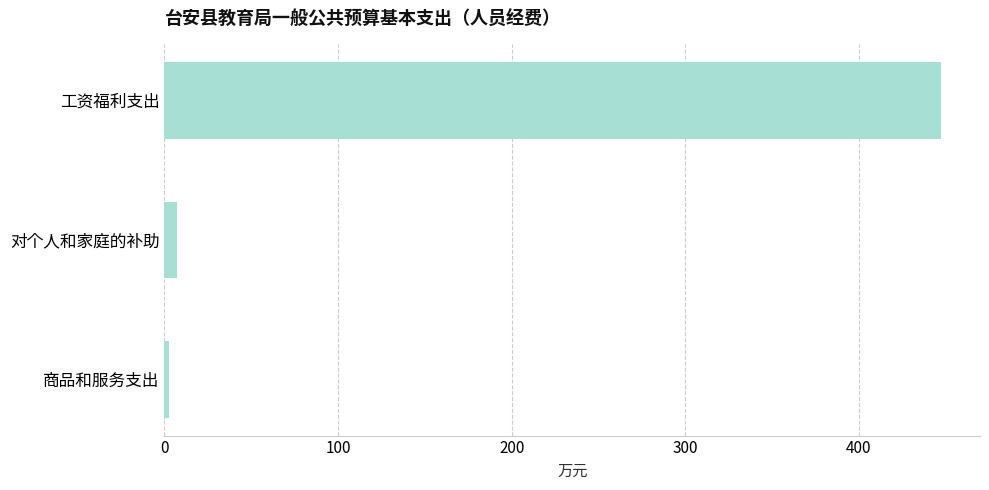

Are the bars horizontal?

Yes